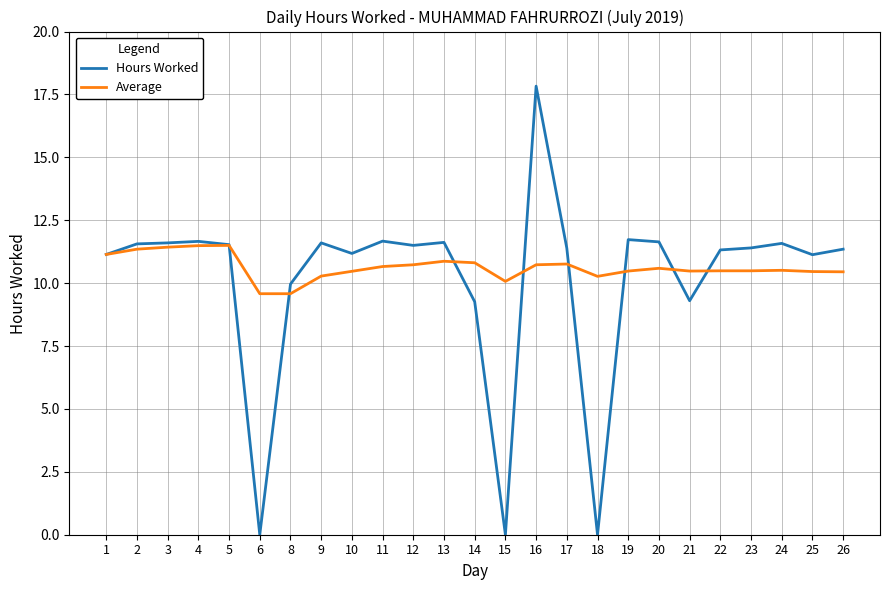

Which series has the largest range (max minus min)?

Hours Worked